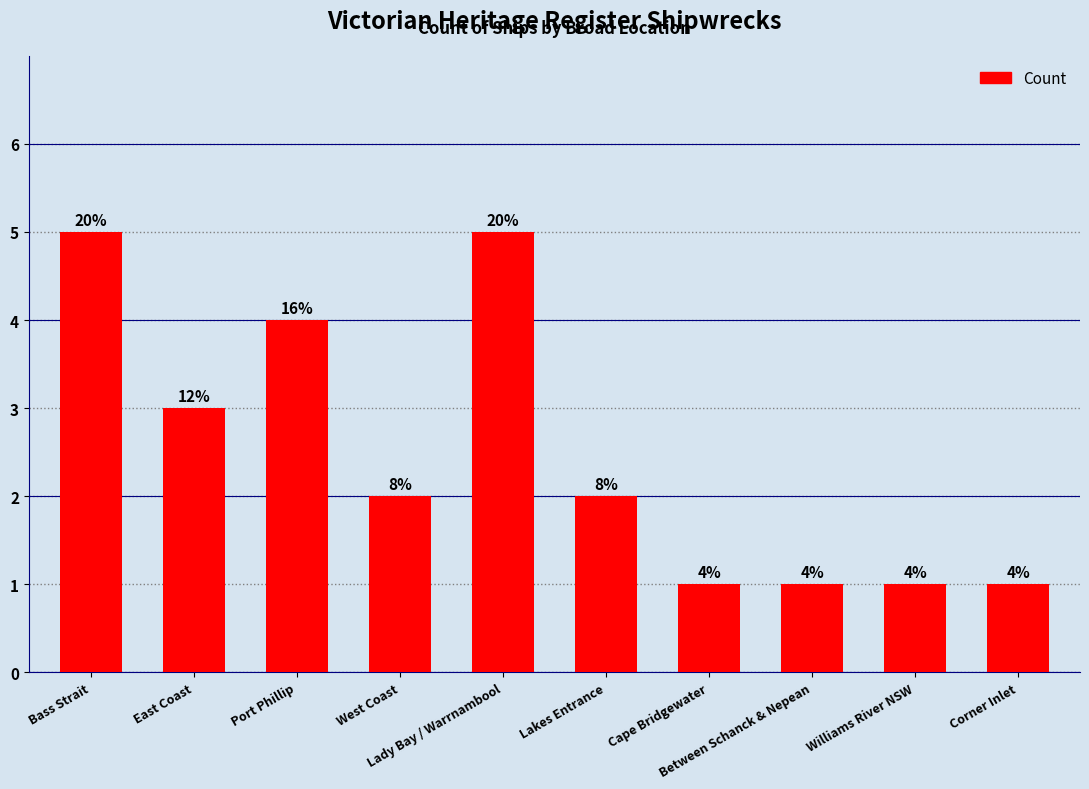

How many bars are there in total?

10